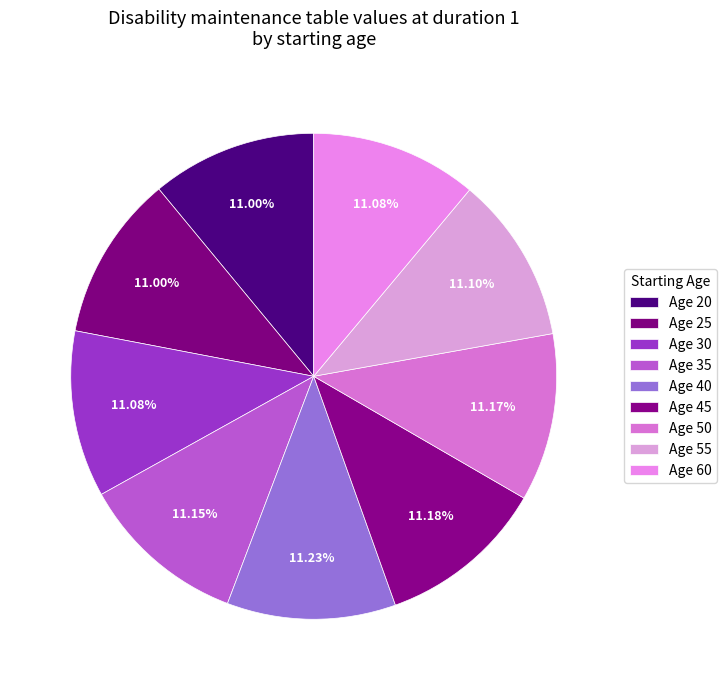

How many slices are in this pie chart?

9